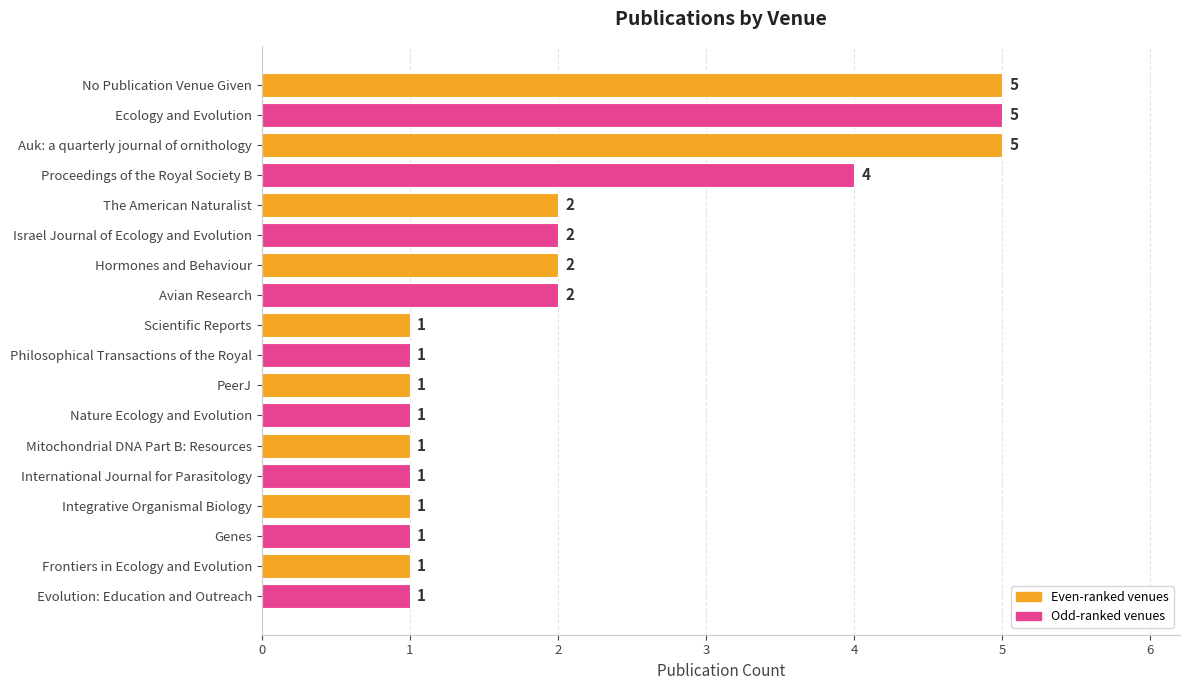

What position from the bottom is Auk: a quarterly journal of ornithology?

16